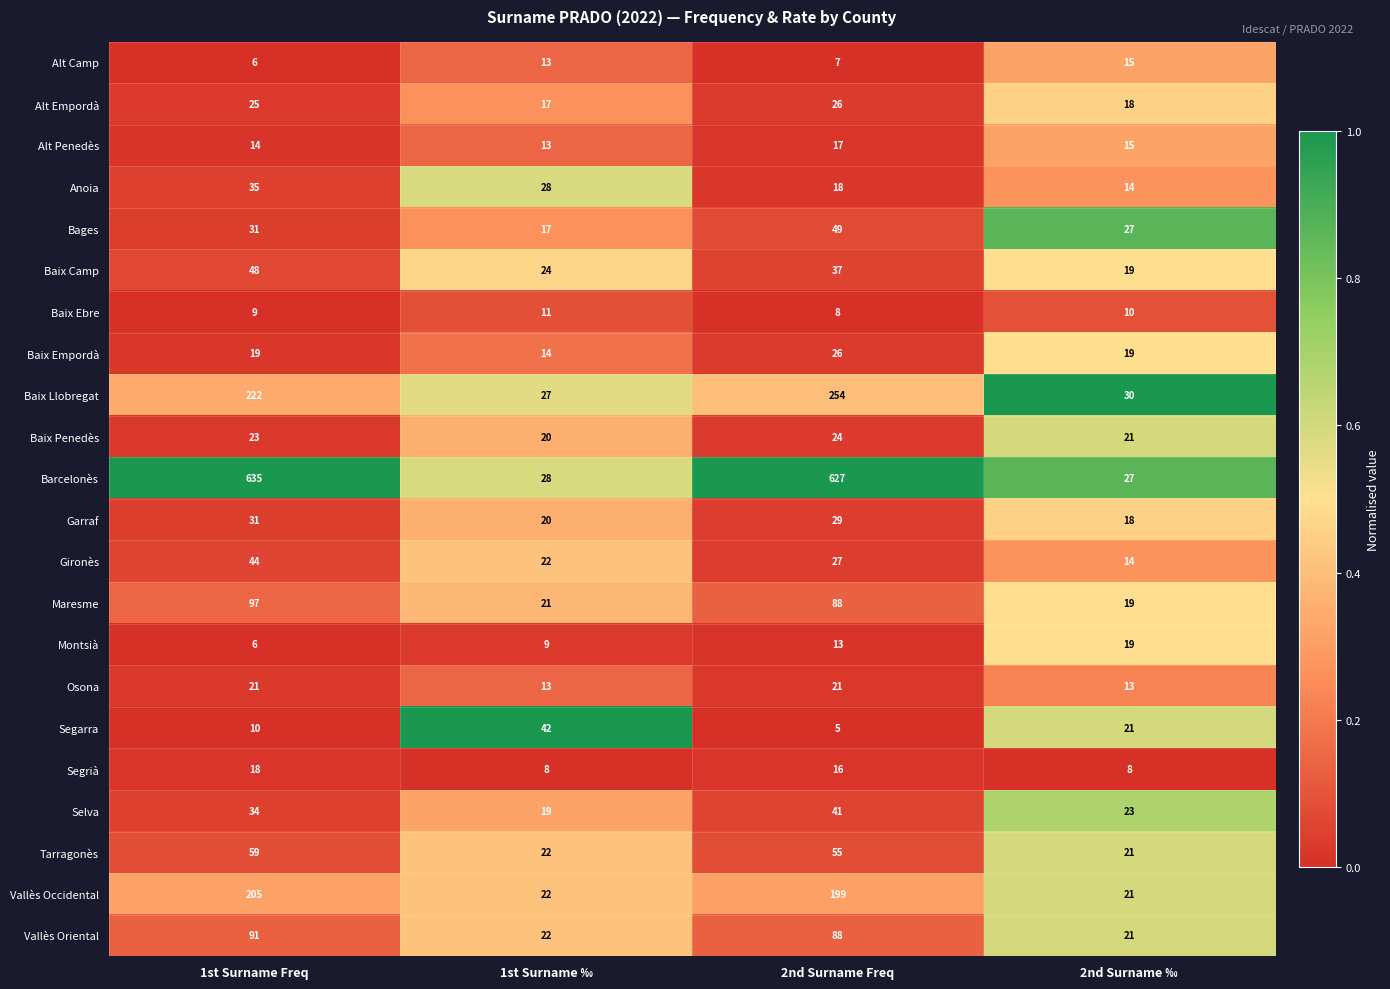

What is the difference between the maximum and minimum values in the Tarragonès series?

38